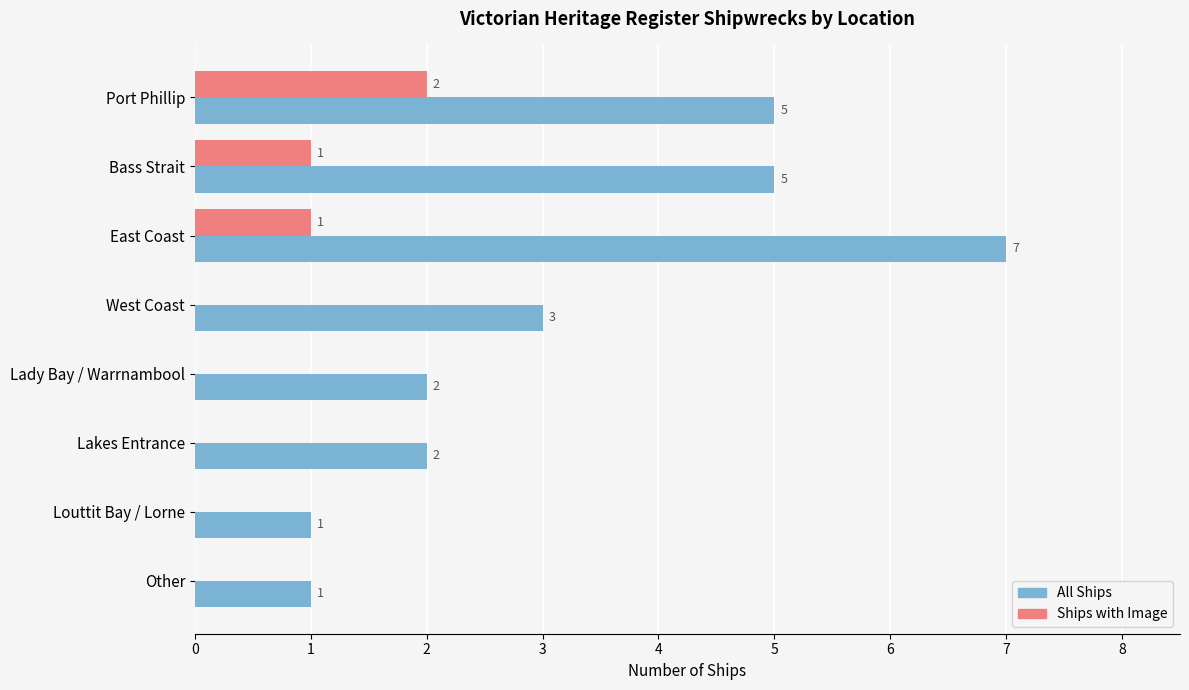

The value of All Ships at Lakes Entrance is 3. True or false?

False